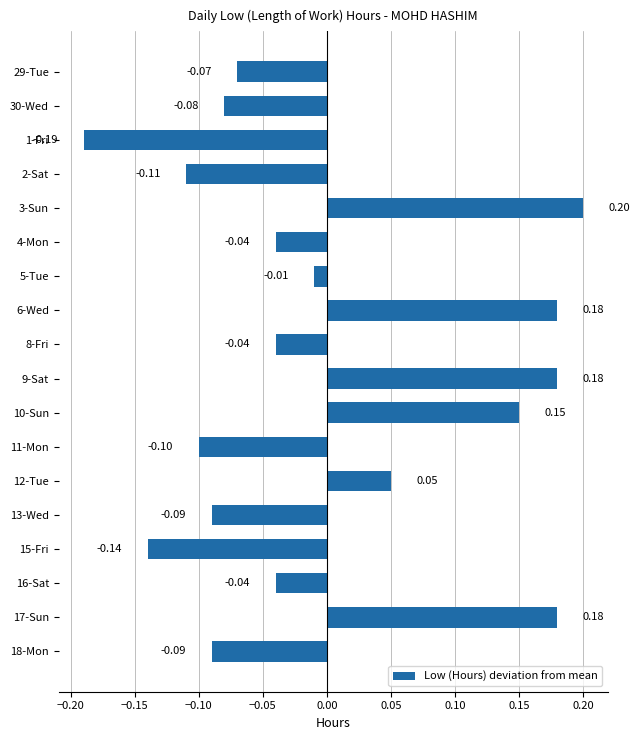

What is the difference between the values at 1-Fri and 9-Sat?

0.4